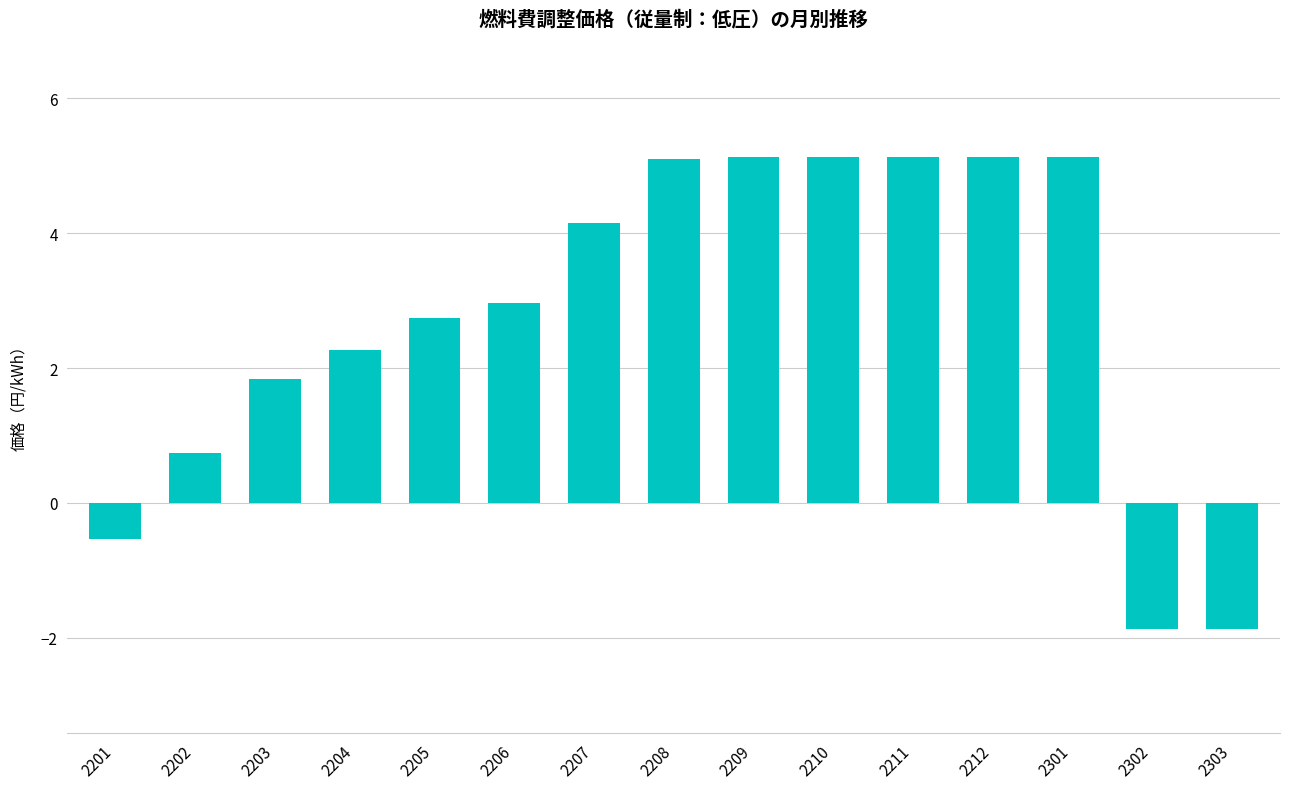

What is the minimum value shown in the chart?

-1.9